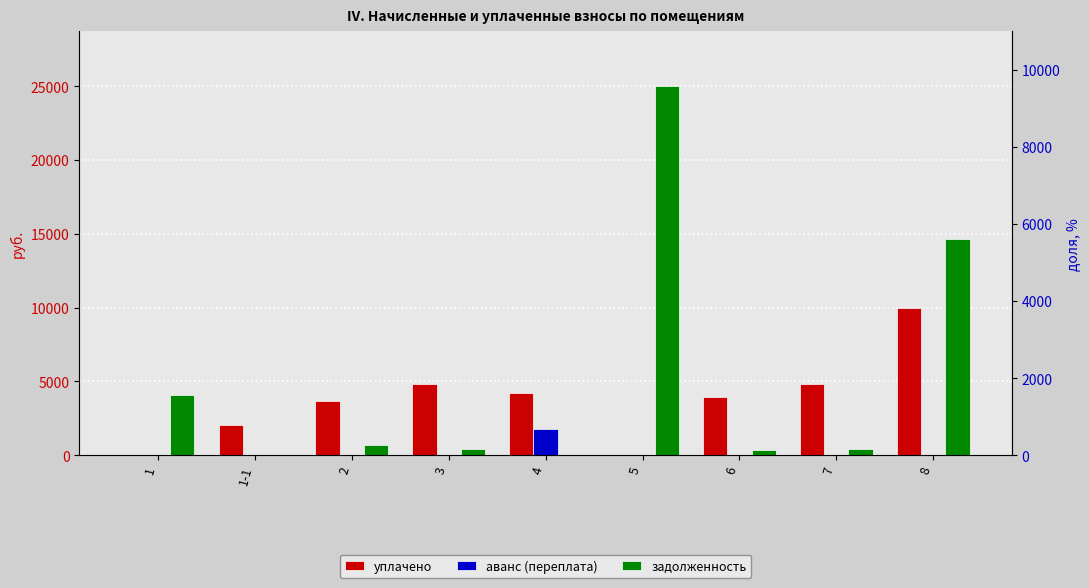

How many series are shown in this chart?

3